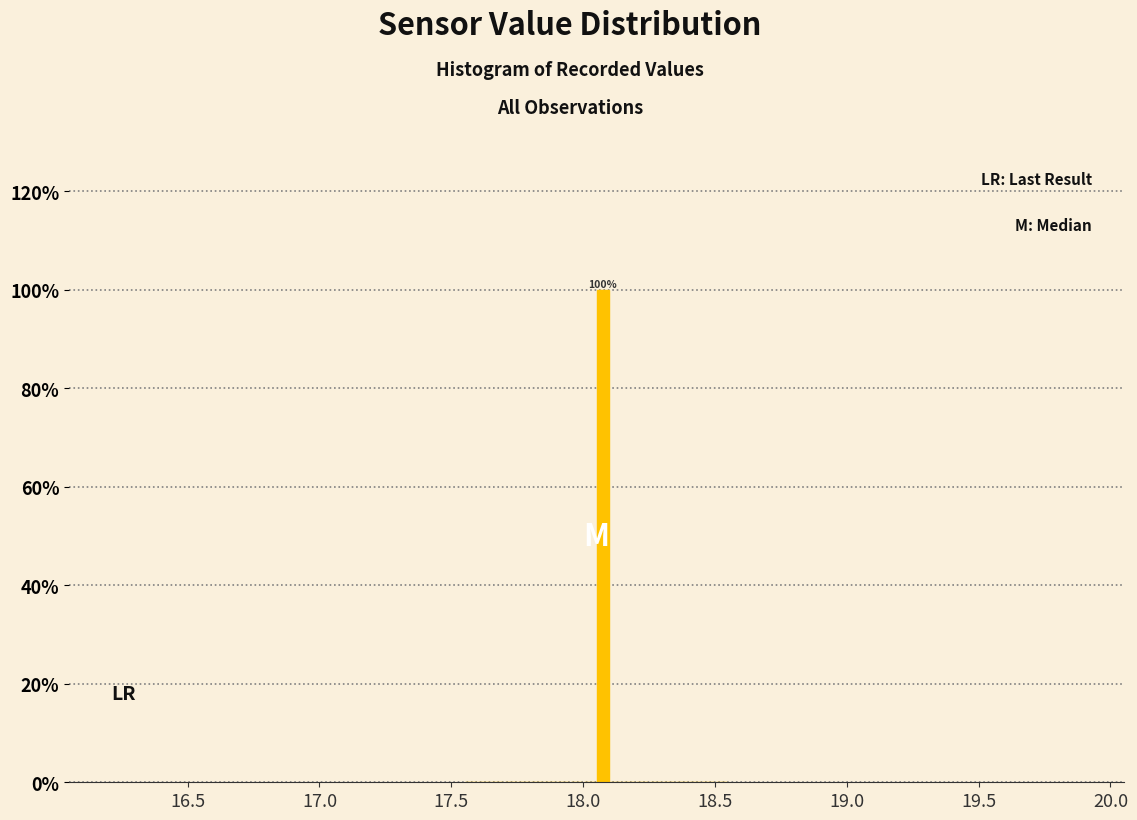

Around what value on the x-axis is the tallest bar? Give the approximate position of its centre, as read against the axis.

18.10